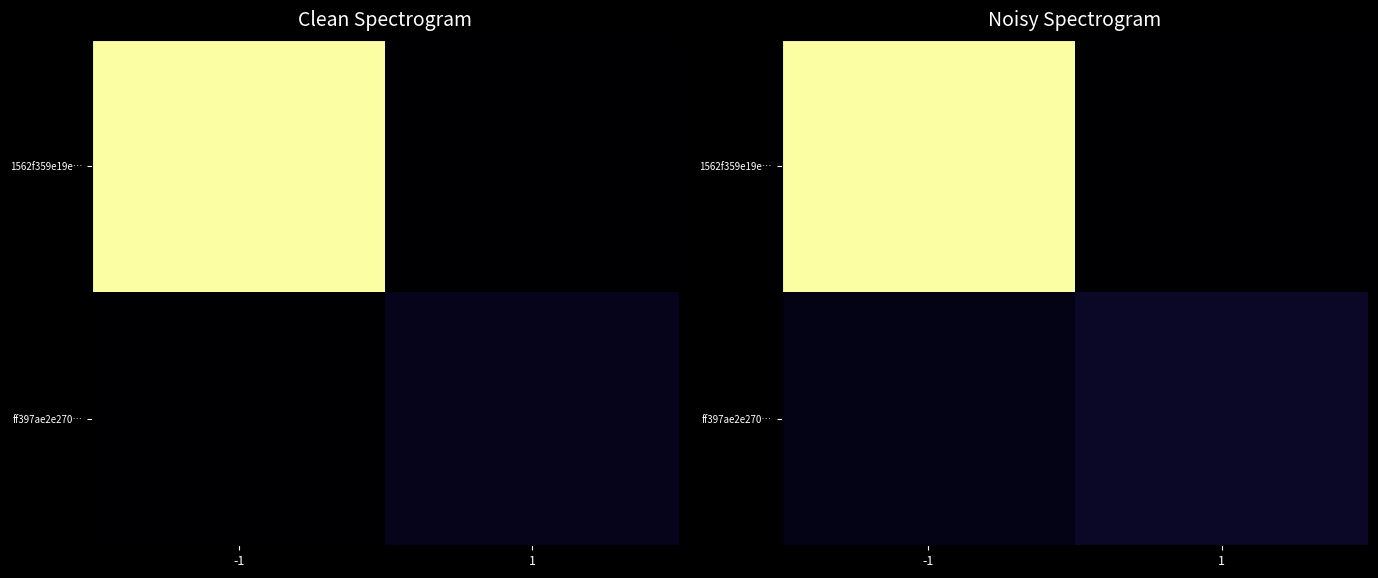

At which category is the sum across all series the highest?

-1